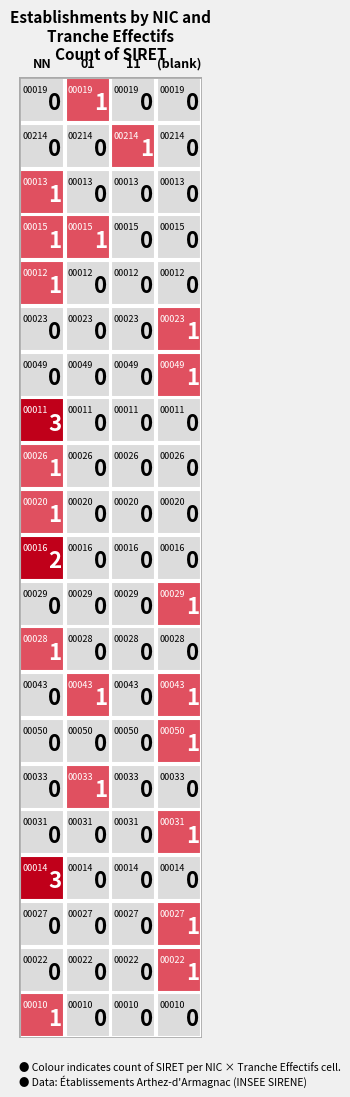

What is the sum of all 00043 values?

2